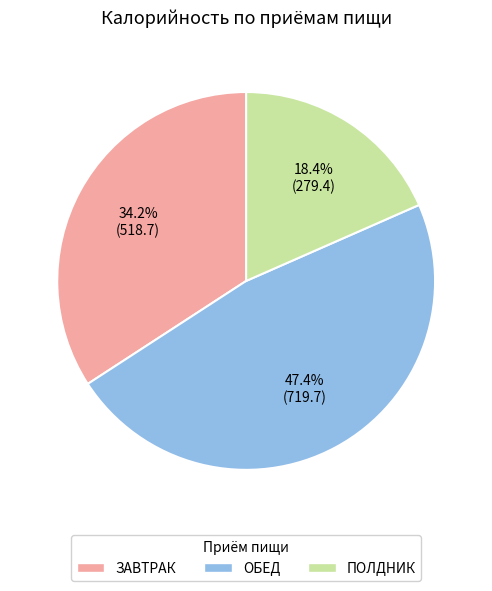

Rank the categories by value from highest to lowest.

ОБЕД, ЗАВТРАК, ПОЛДНИК